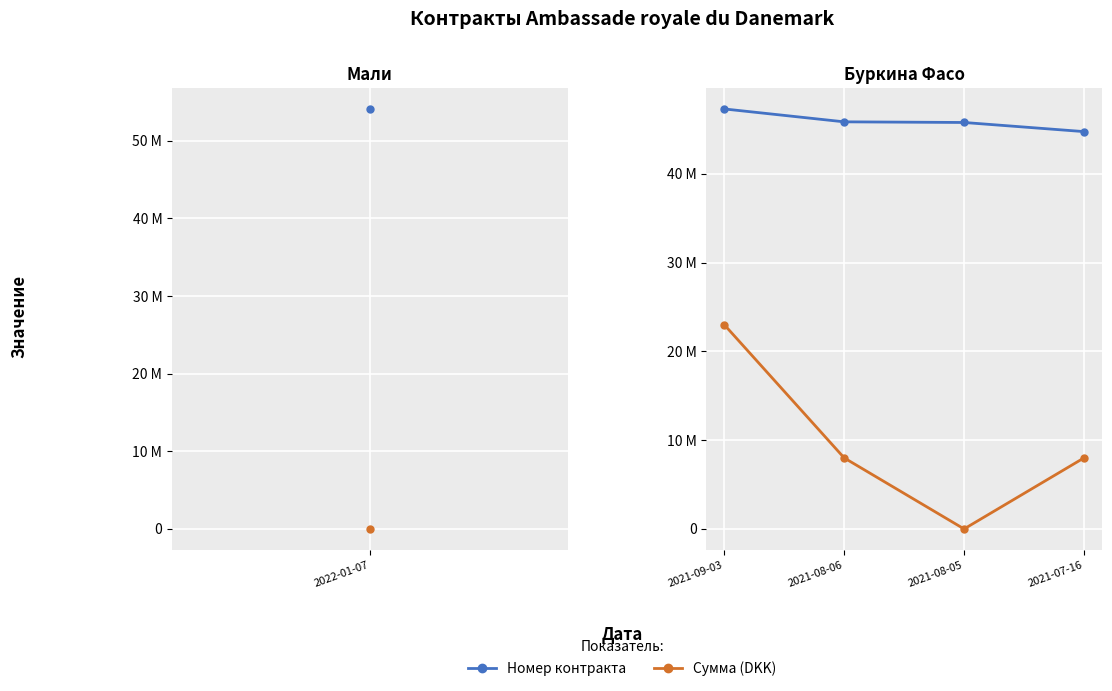

True or false: Сумма (DKK) has more than 2 interior local peaks.

False